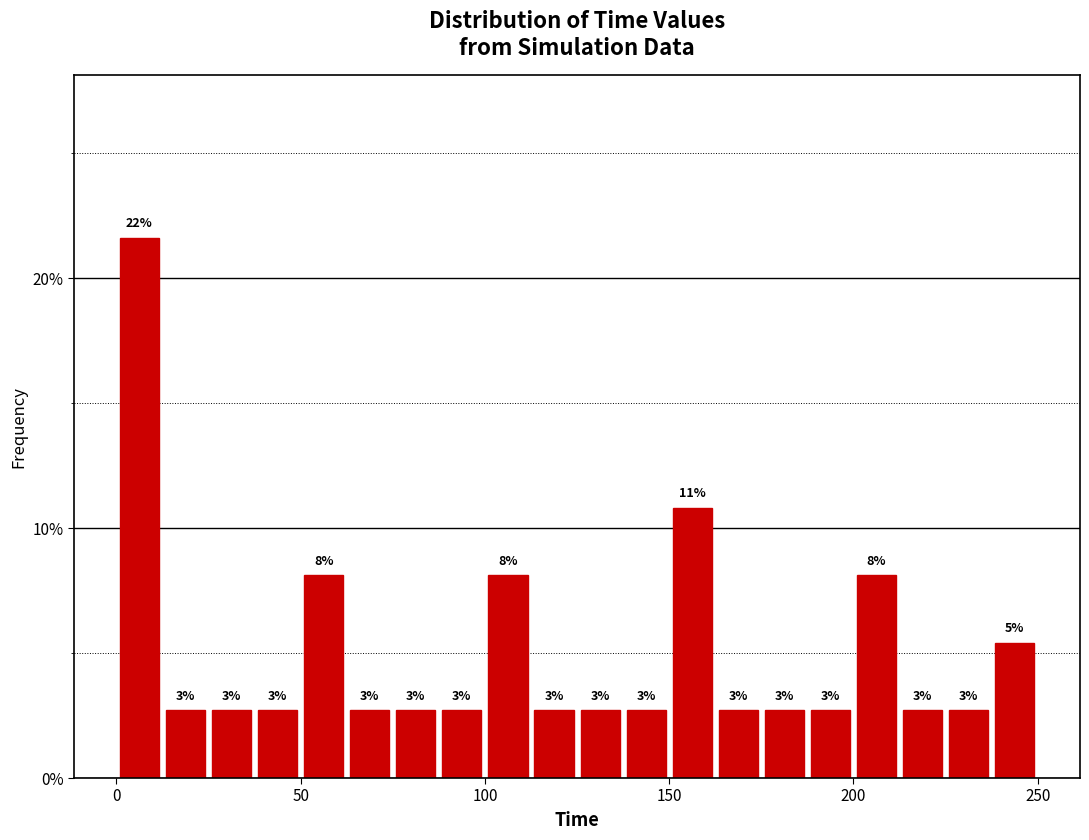

Read against the x-axis, roughly where is the centre of the tallest bar?

5